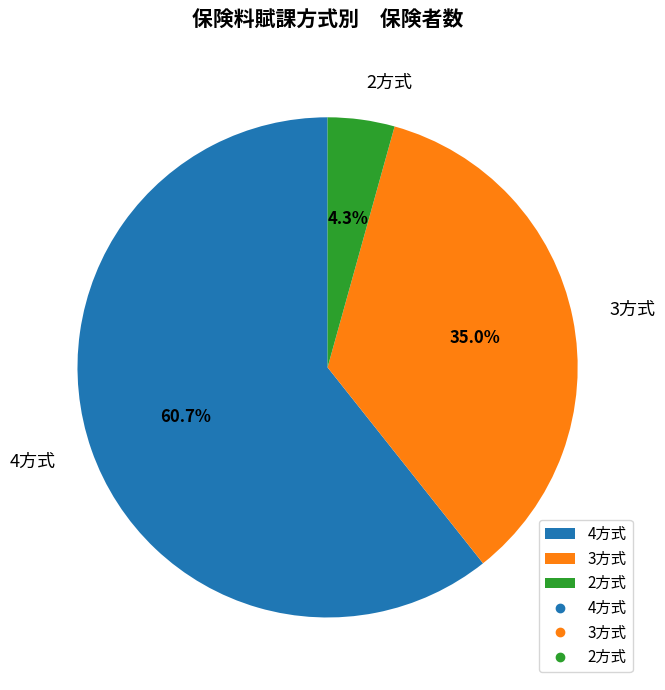

Which category has the biggest portion of the pie?

4方式